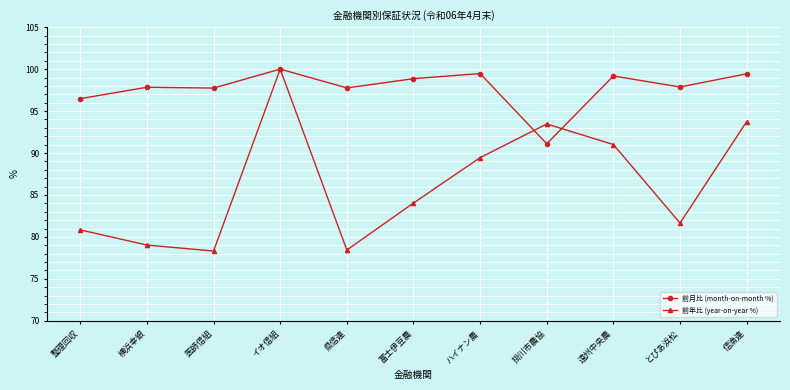

Which series has the largest total across all categories?

前月比 (month-on-month %)